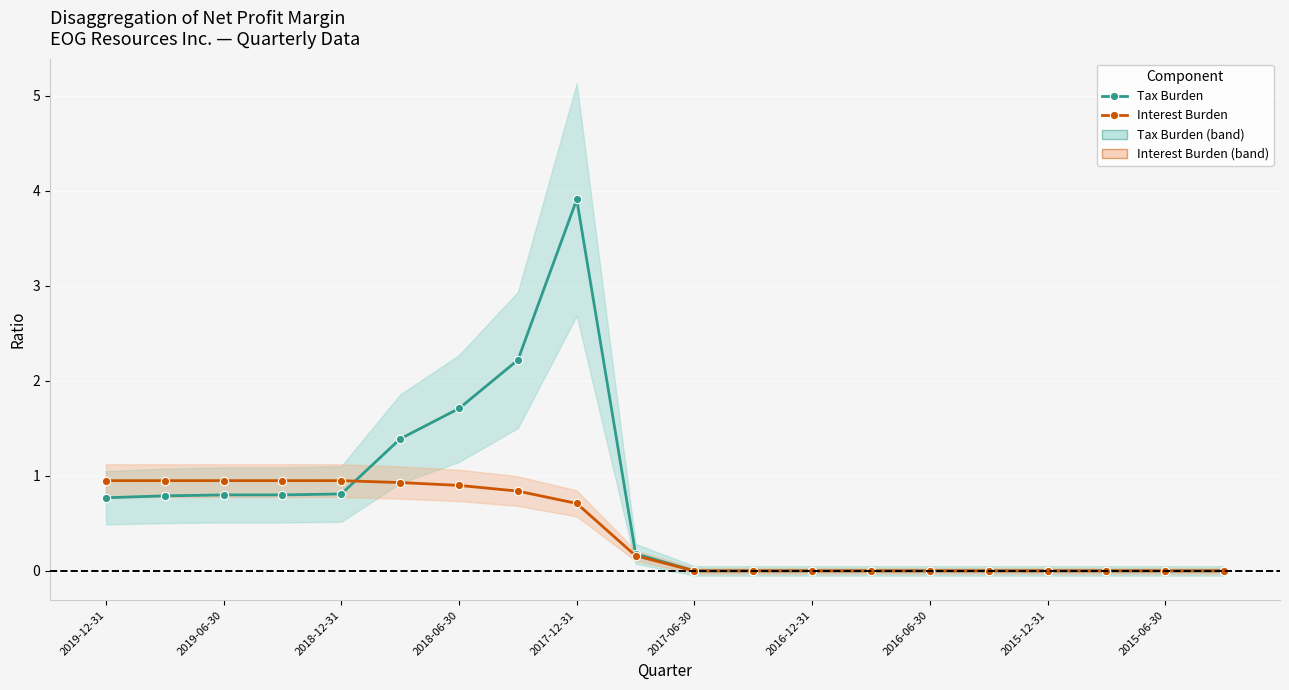

What position from the left is 13?

14